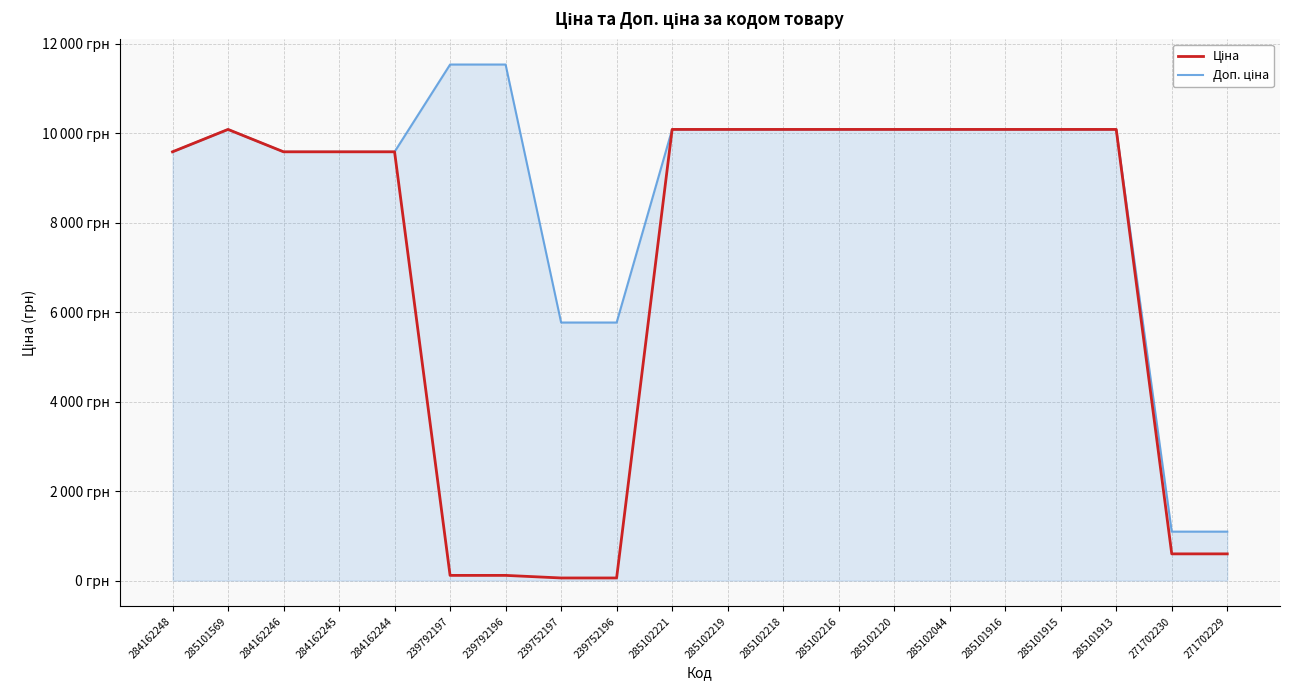

Where is Доп. ціна nearest to the value 6315?

239752197